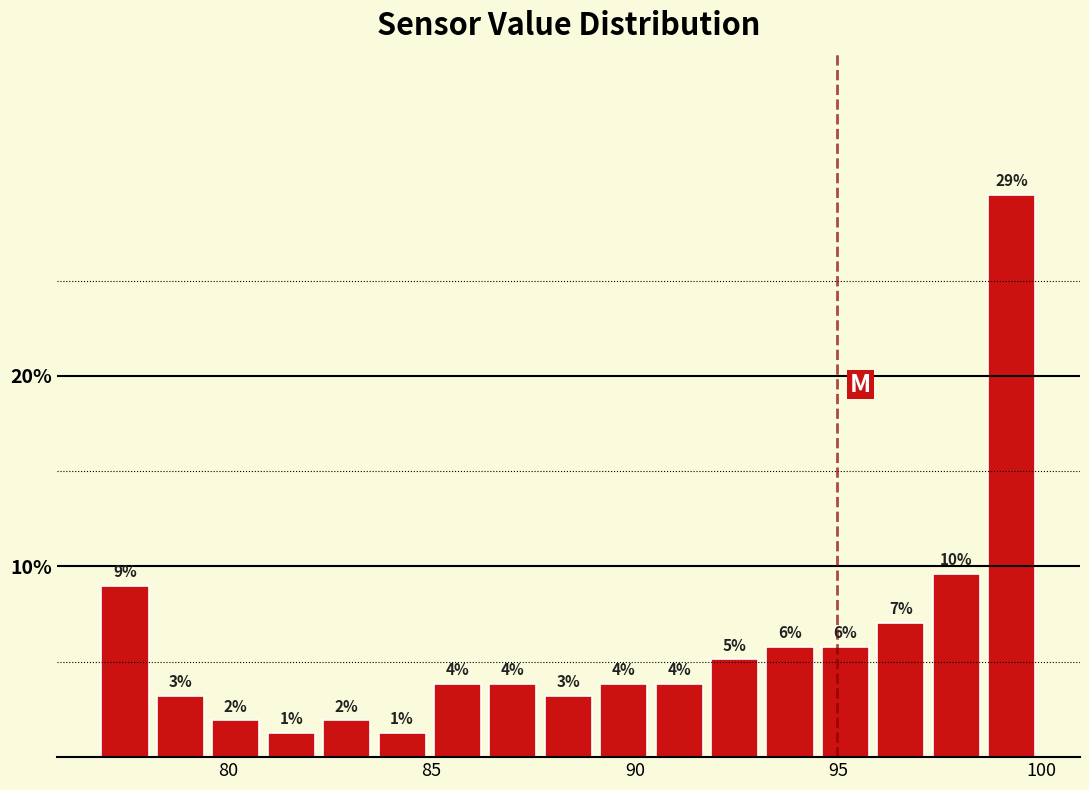

Around what value on the x-axis is the tallest bar? Give the approximate position of its centre, as read against the axis.

99.5